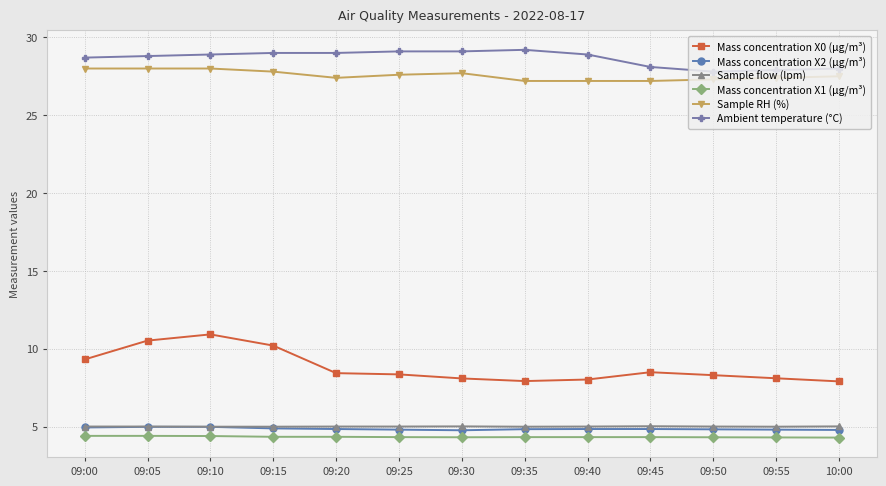

What is the difference between the highest and lowest values at 09:40?

24.6